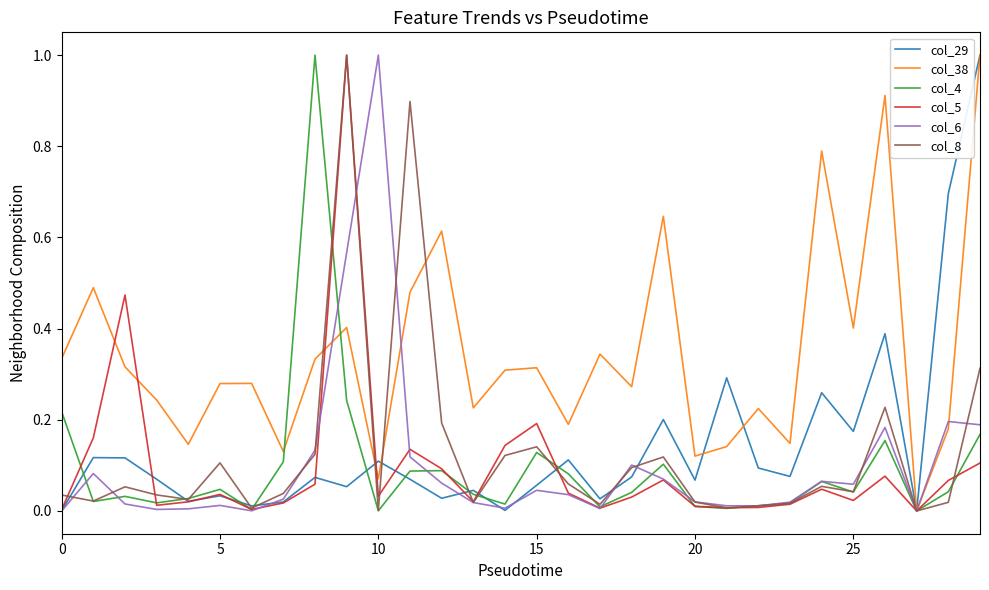

What is the maximum value shown in the chart?

1.0